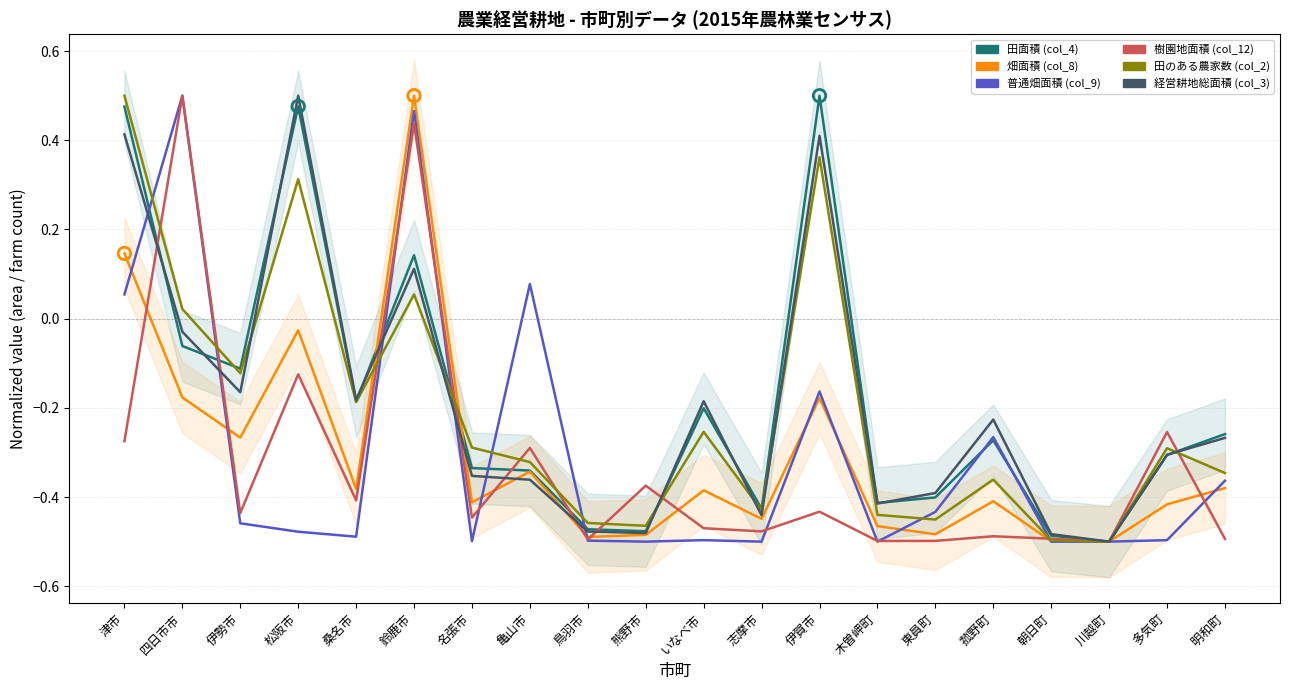

Which series has the widest spread of Y values?

田面積 (col_4)